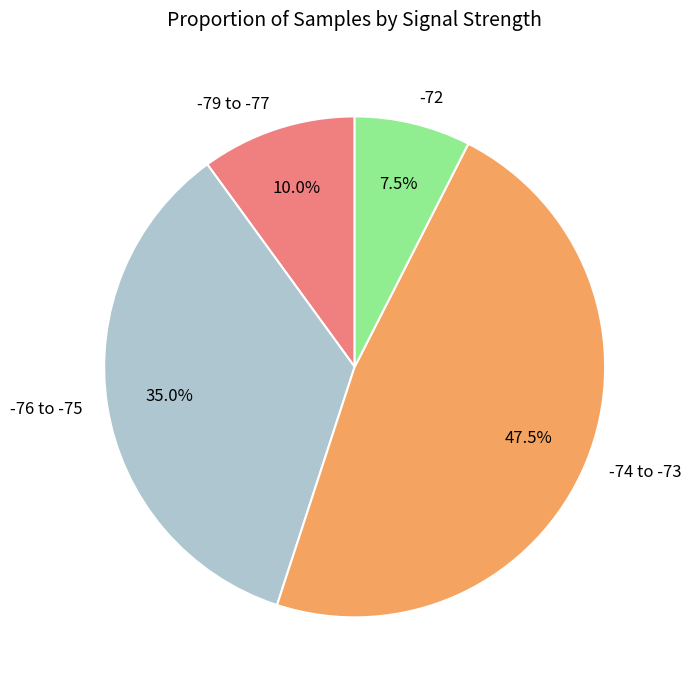

What is the ratio of the value at -76 to -75 to the value at -72?

4.7